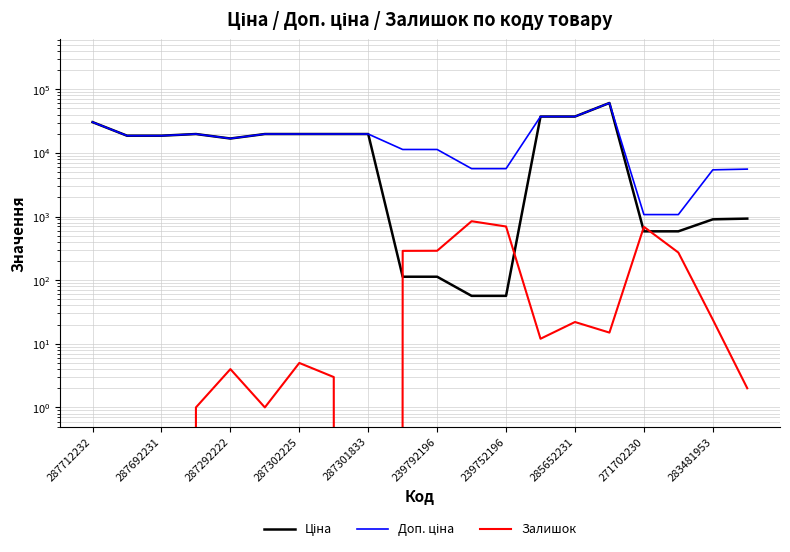

True or false: Залишок and Доп. ціна cross at least once.

False